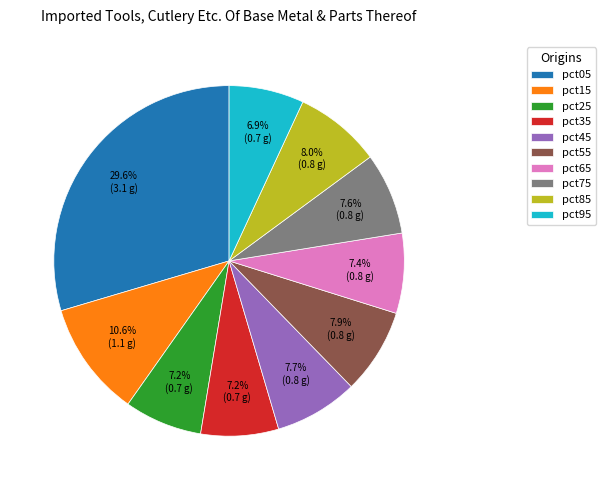

Is it true that pct45 is 19% of the pie?

False